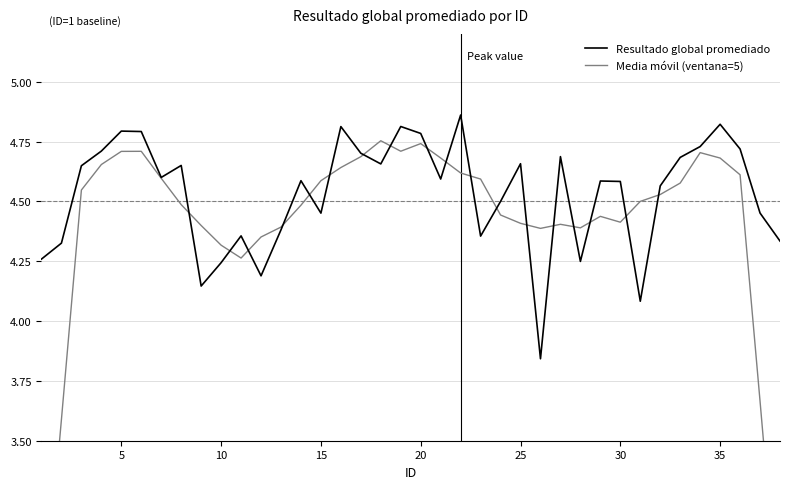

True or false: Resultado global promediado has a value of 1.9 at 22.

False